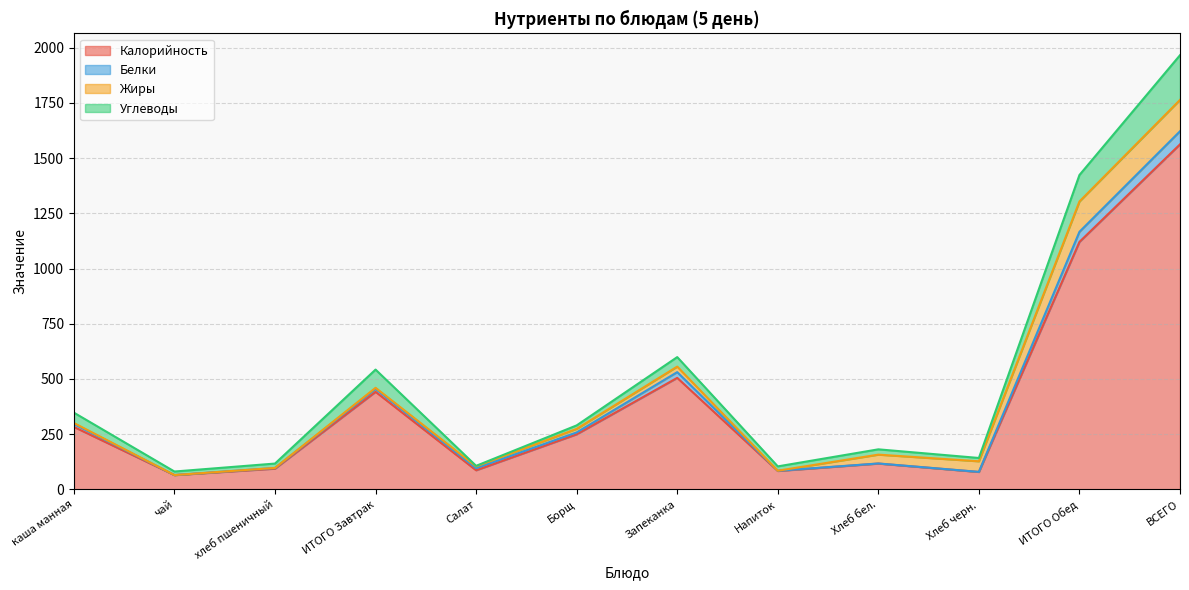

Rank the categories by Калорийность value from lowest to highest.

чай, Хлеб черн., Напиток, Салат, хлеб пшеничный, Хлеб бел., Борщ, каша манная, ИТОГО Завтрак, Запеканка, ИТОГО Обед, ВСЕГО